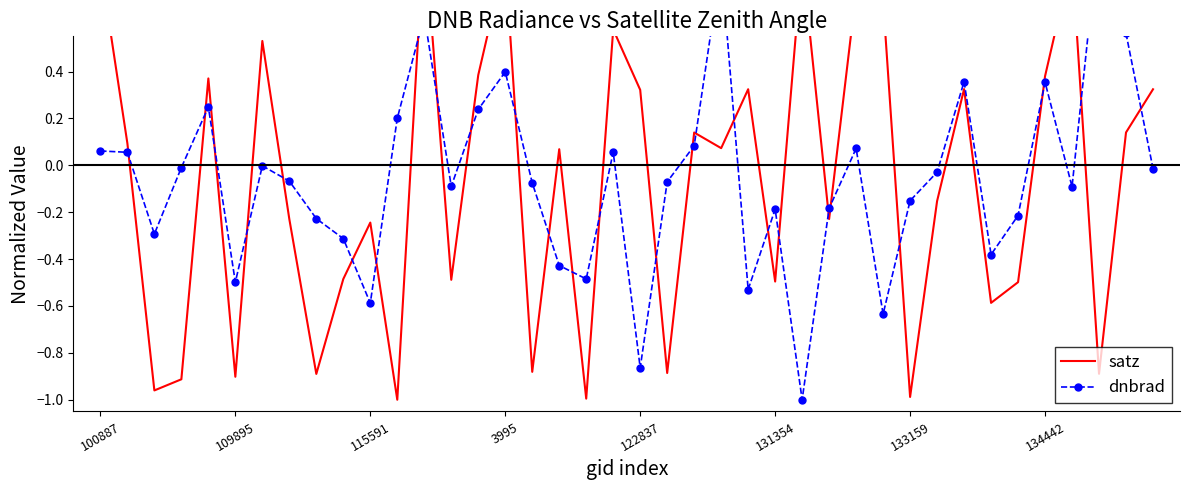

How many lines are shown in the chart?

2